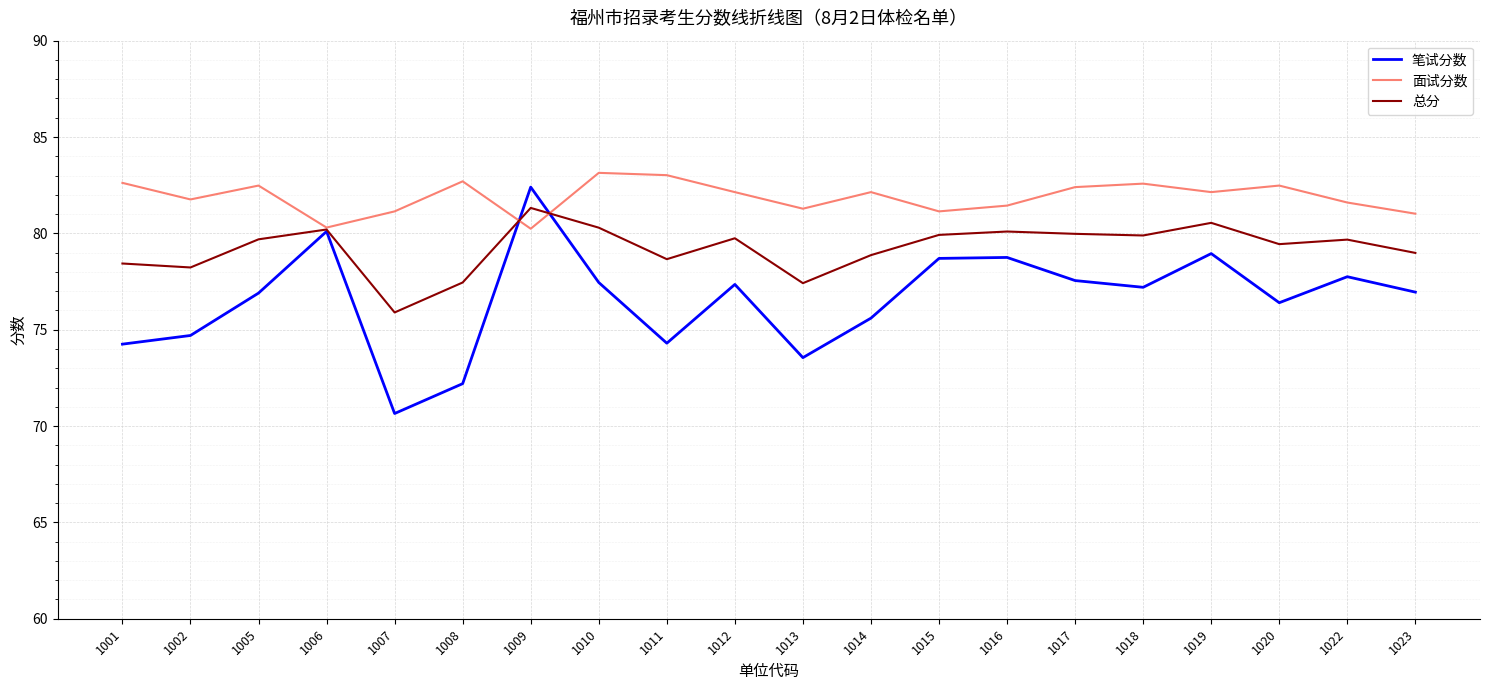

Is the value of 笔试分数 at 1005 greater than the value of 面试分数 at 1014?

No